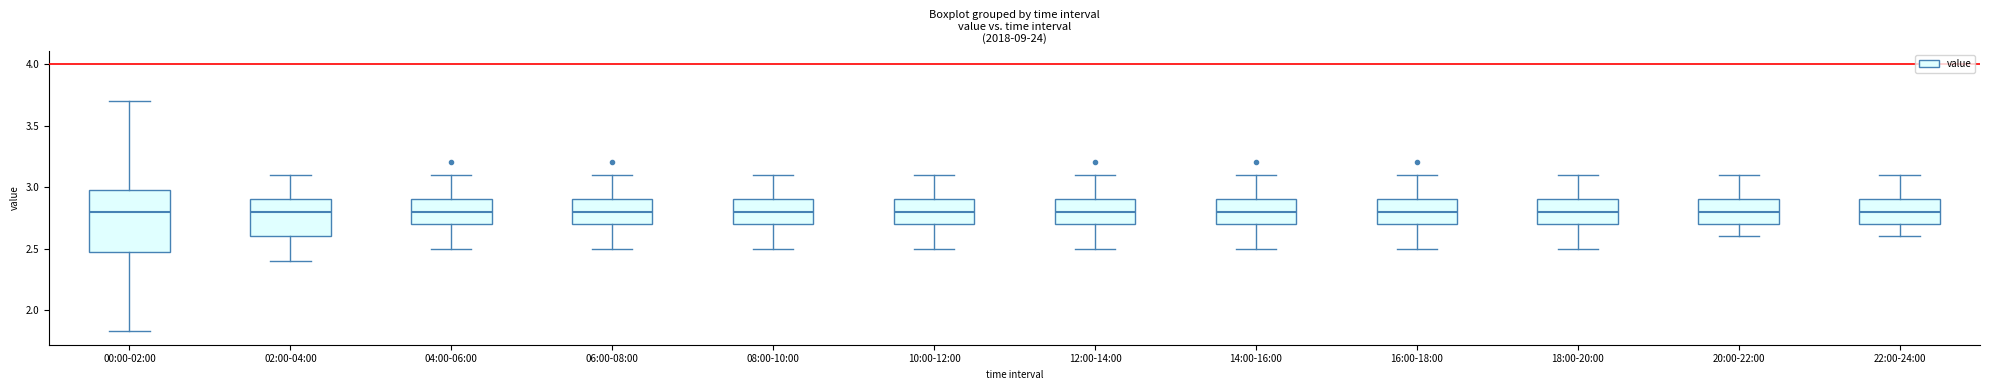

Reading left to right, transcribe this box plot: for each box, give where its median line is, the range the box spans, and where its two whiskers end, as read against the y-axis. The values are not printed on the chart, so give them approximately, as read against the axis.

00:00-02:00: median 2.80, box 2.50 to 3.00, whiskers 1.85 to 3.70
02:00-04:00: median 2.80, box 2.60 to 2.90, whiskers 2.40 to 3.10
04:00-06:00: median 2.80, box 2.70 to 2.90, whiskers 2.50 to 3.10
06:00-08:00: median 2.80, box 2.70 to 2.90, whiskers 2.50 to 3.10
08:00-10:00: median 2.80, box 2.70 to 2.90, whiskers 2.50 to 3.10
10:00-12:00: median 2.80, box 2.70 to 2.90, whiskers 2.50 to 3.10
12:00-14:00: median 2.80, box 2.70 to 2.90, whiskers 2.50 to 3.10
14:00-16:00: median 2.80, box 2.70 to 2.90, whiskers 2.50 to 3.10
16:00-18:00: median 2.80, box 2.70 to 2.90, whiskers 2.50 to 3.10
18:00-20:00: median 2.80, box 2.70 to 2.90, whiskers 2.50 to 3.10
20:00-22:00: median 2.80, box 2.70 to 2.90, whiskers 2.60 to 3.10
22:00-24:00: median 2.80, box 2.70 to 2.90, whiskers 2.60 to 3.10